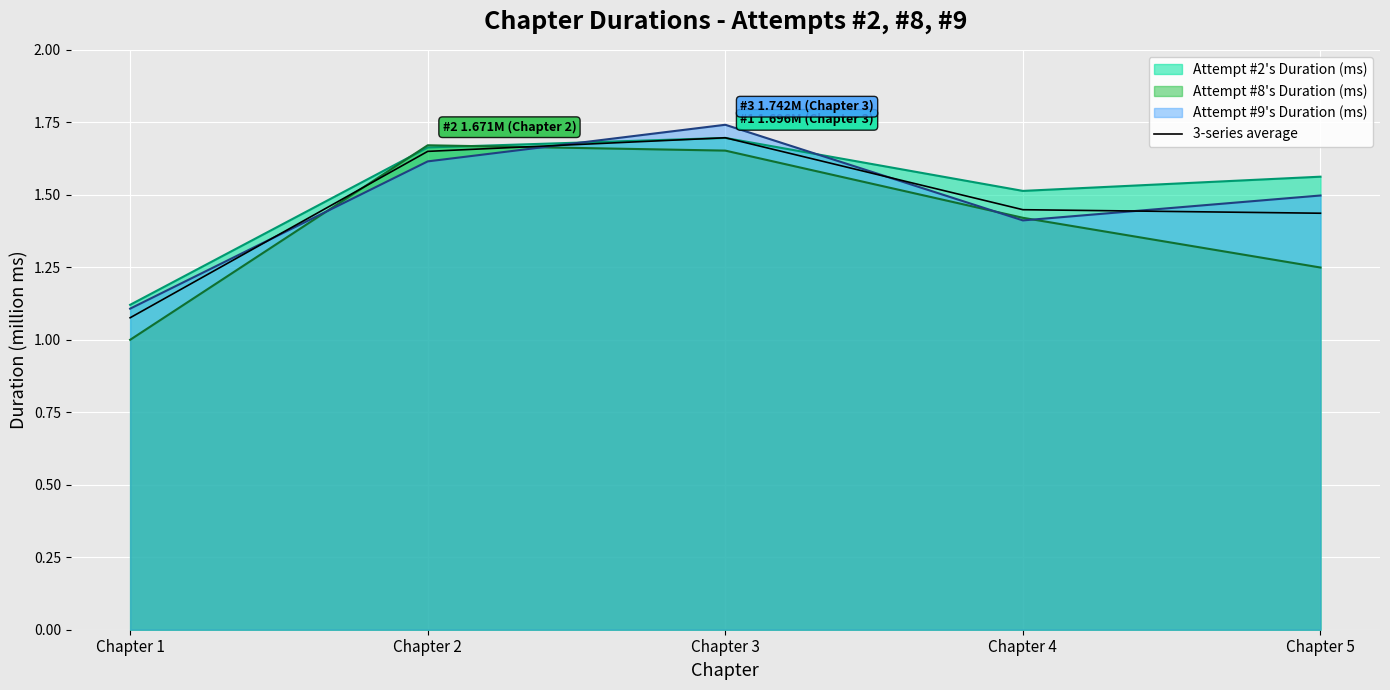

List the labels in order of value, largest first.

Chapter 3, Chapter 2, Chapter 4, Chapter 5, Chapter 1